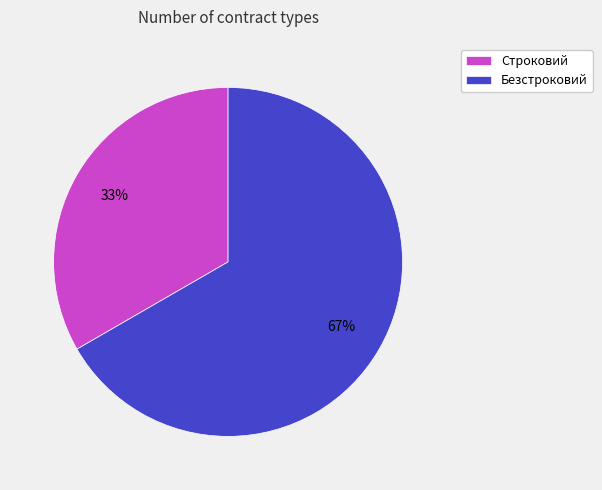

Which category has the smallest portion of the pie?

Строковий